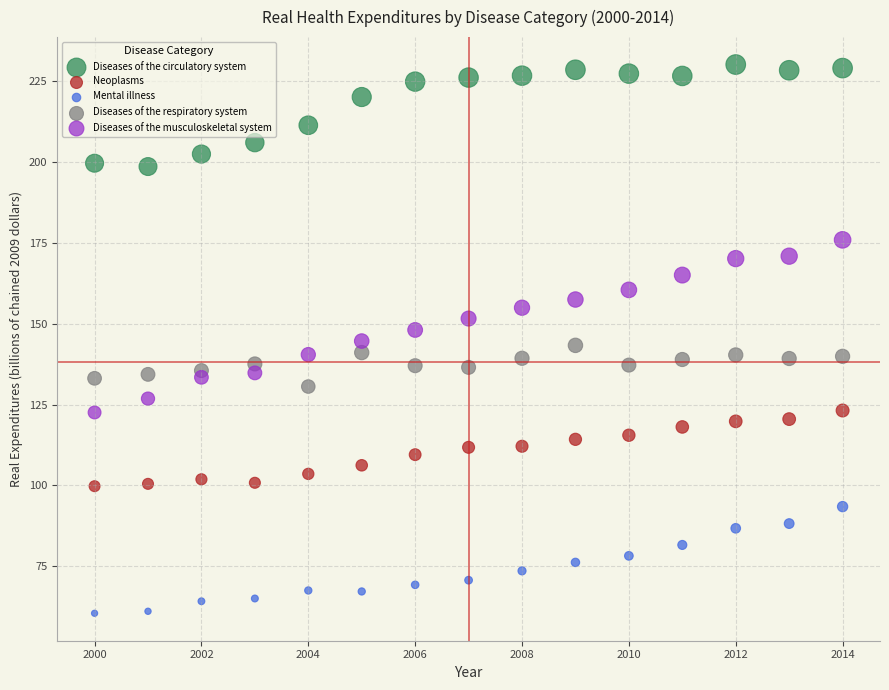

Across all data points, what is the range of Y values (max minus min)?

169.5